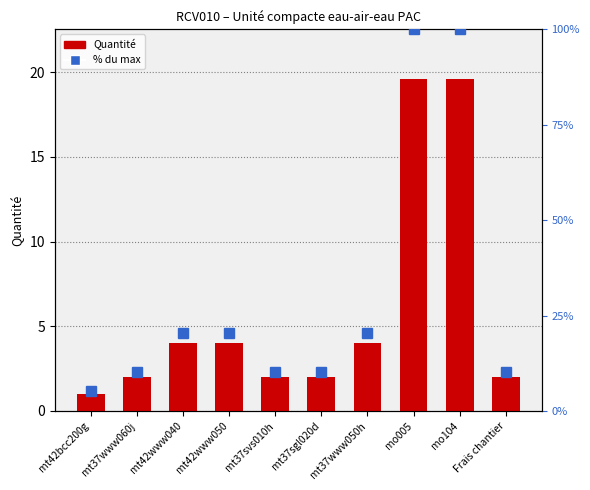

Reading right to left, transcribe all the data shown in this chart.

Quantité: Frais chantier=2.0	mo104=19.6	mo005=19.6	mt37www050h=4.0	mt37sgl020d=2.0	mt37svs010h=2.0	mt42www050=4.0	mt42www040=4.0	mt37www060j=2.0	mt42bcc200g=1.0
% du max: Frais chantier=10.2	mo104=100.0	mo005=100.0	mt37www050h=20.4	mt37sgl020d=10.2	mt37svs010h=10.2	mt42www050=20.4	mt42www040=20.4	mt37www060j=10.2	mt42bcc200g=5.1